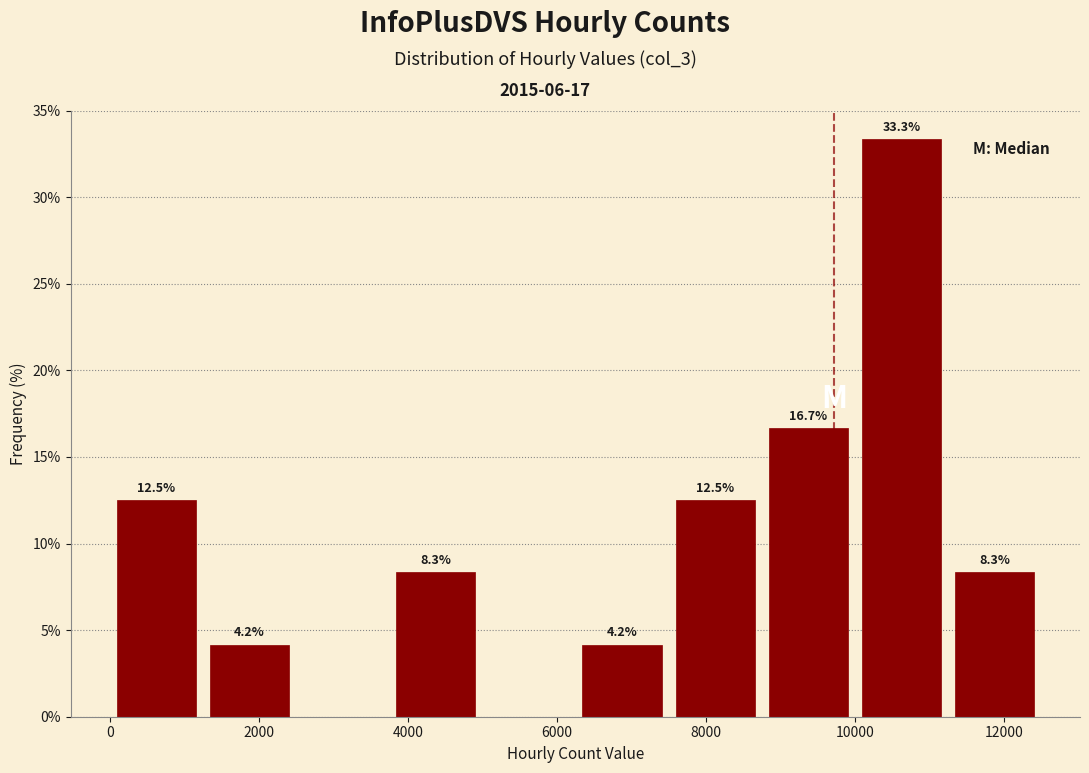

Over which range of the x-axis is the bar tallest?

10000 to 11250